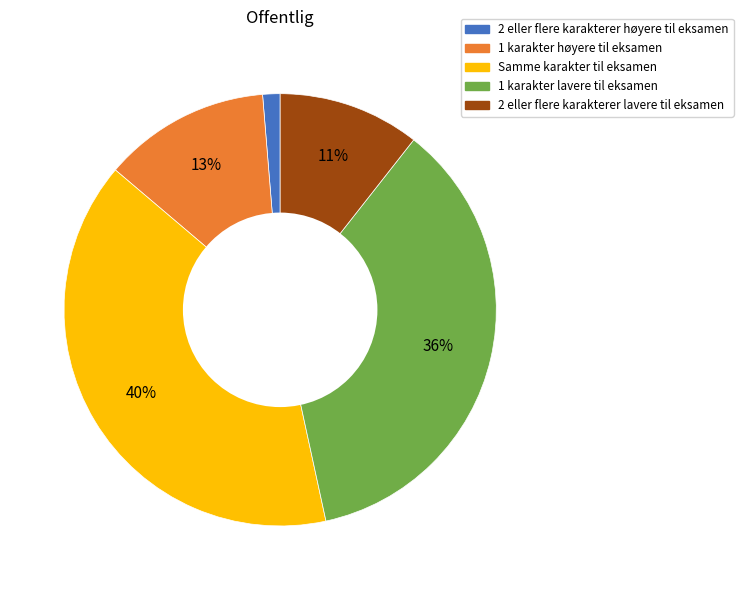

Does 1 karakter lavere til eksamen represent more than half of the total?

No